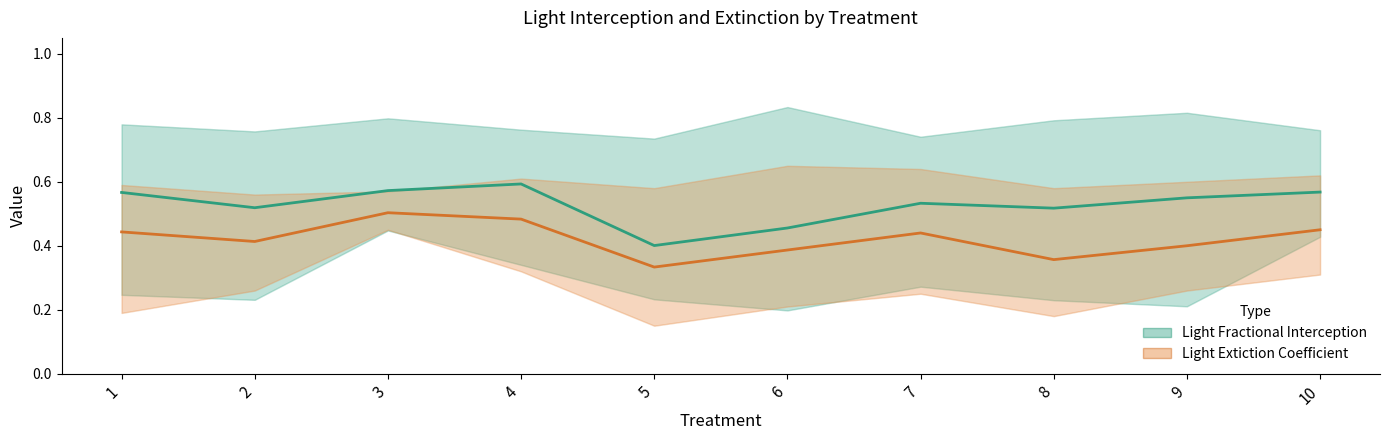

Which series has the largest range (max minus min)?

Light Fractional Interception